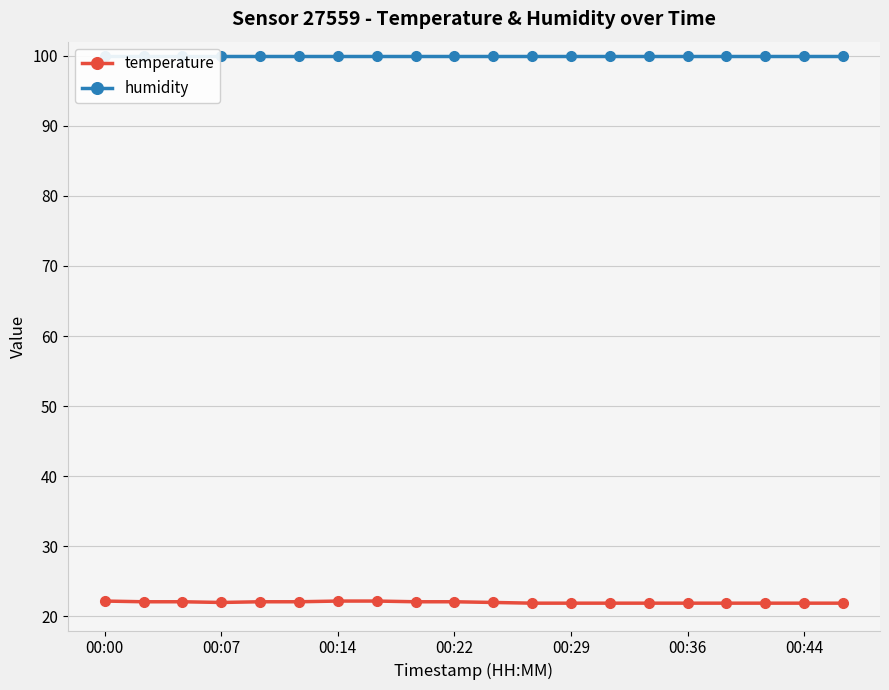

What value does the temperature series have at 00:36?

21.9